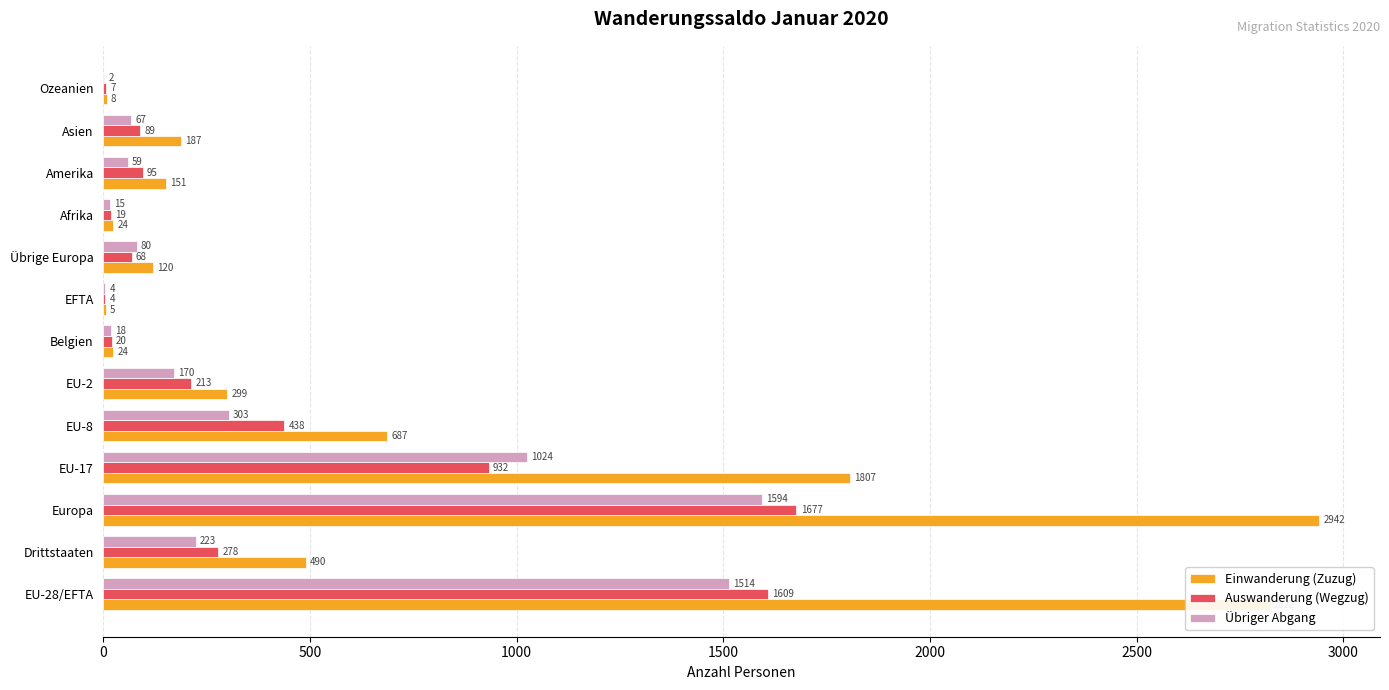

Is it true that Auswanderung (Wegzug) equals 95 at Amerika?

True